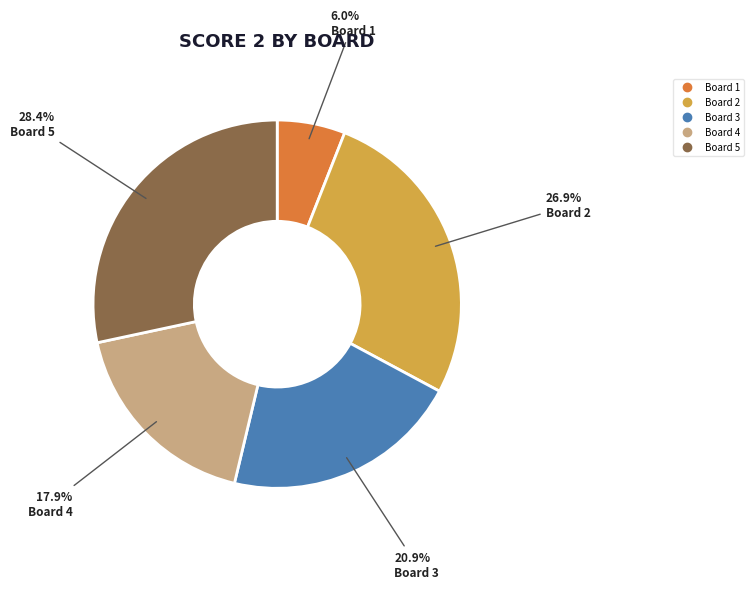

Is there any slice that represents more than half of the pie?

No